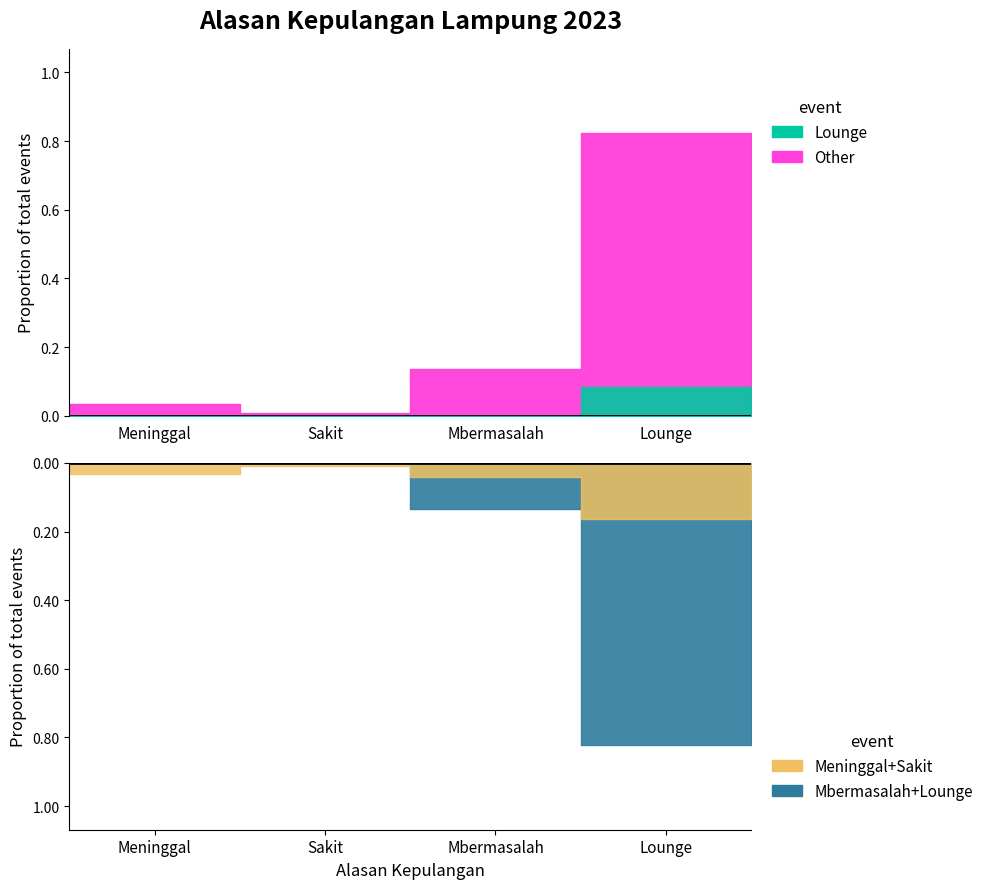

What is the label of the 2nd point from the right?

Mbermasalah